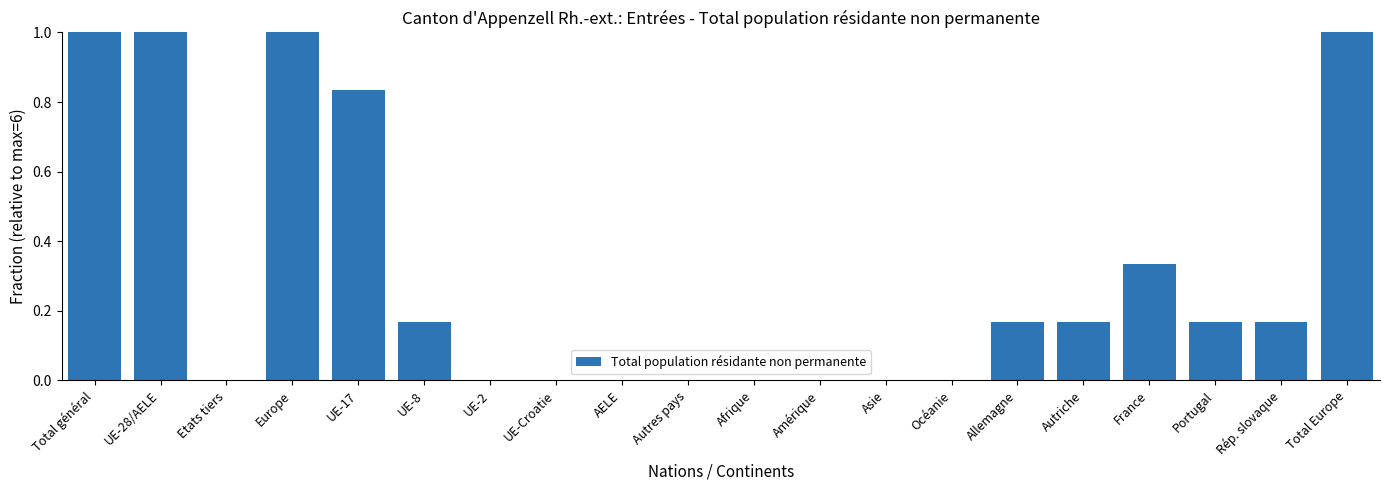

The value at France is 0.2. True or false?

False